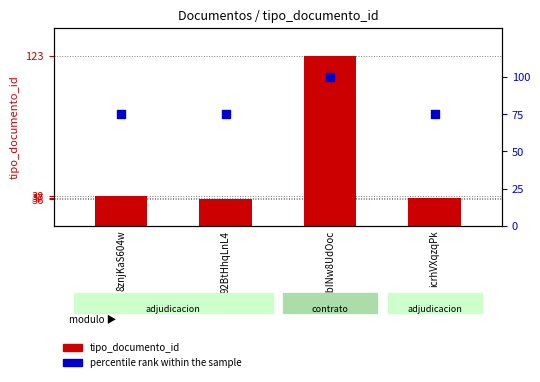

At which category is the sum across all series the highest?

DbINw8UdOoc